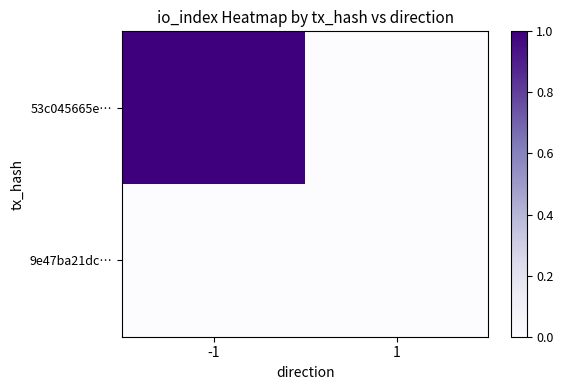

Which series has the largest range (max minus min)?

53c045665e…